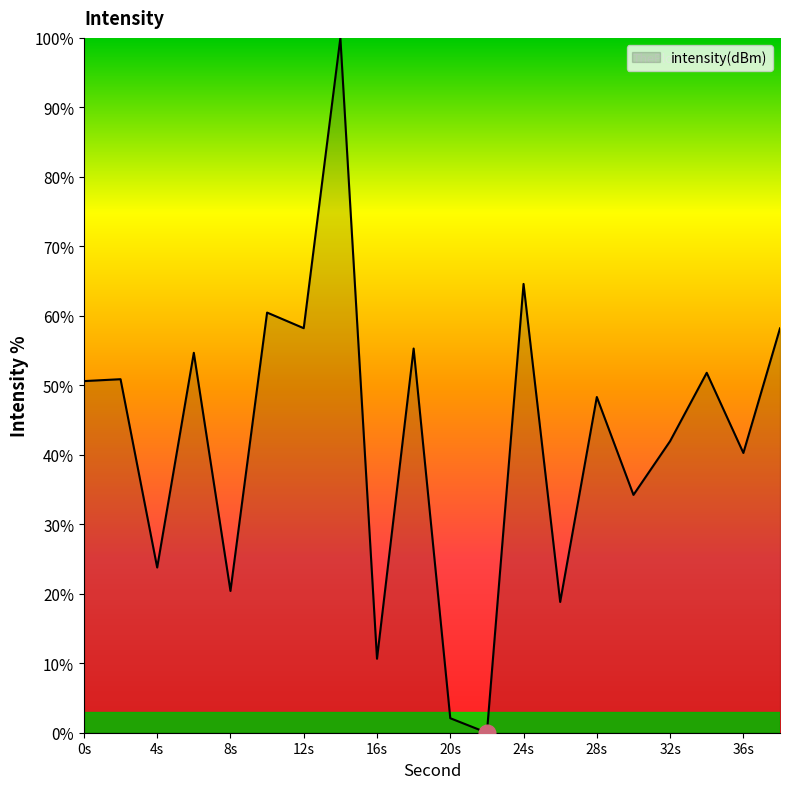

What is the maximum value shown in the chart?

100.0